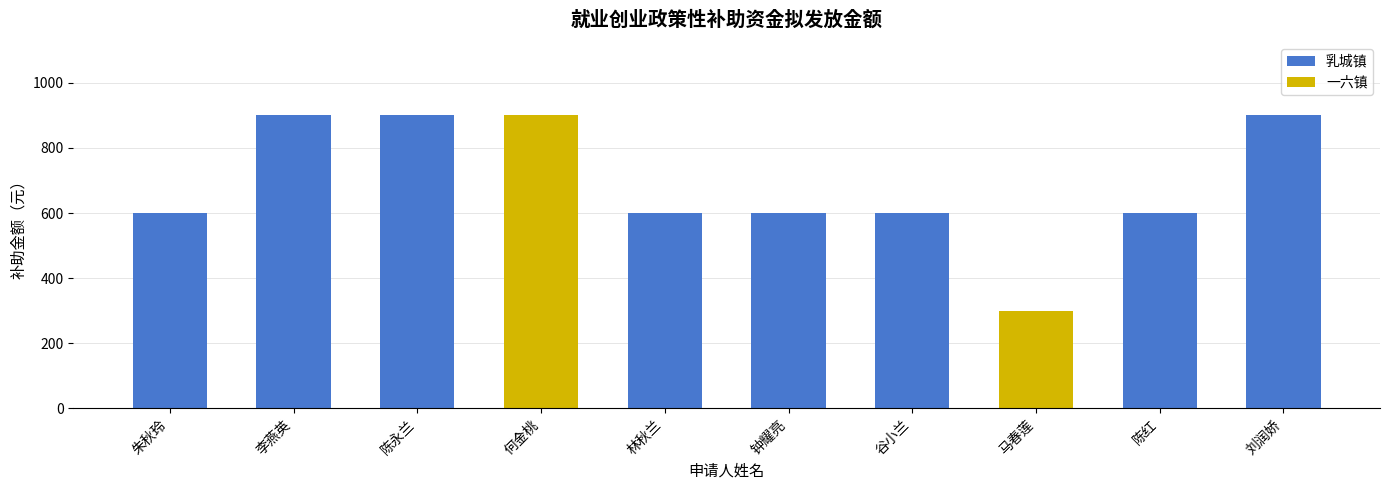

What is the approximate value at 李燕英, to the nearest 50?

900